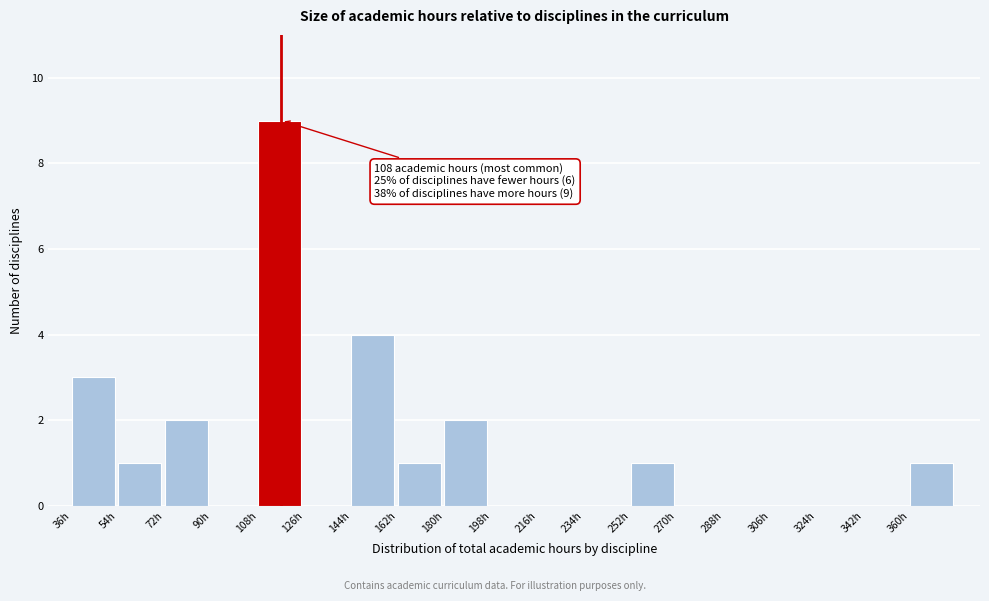

Which range on the x-axis has the tallest bar?

108 to 126